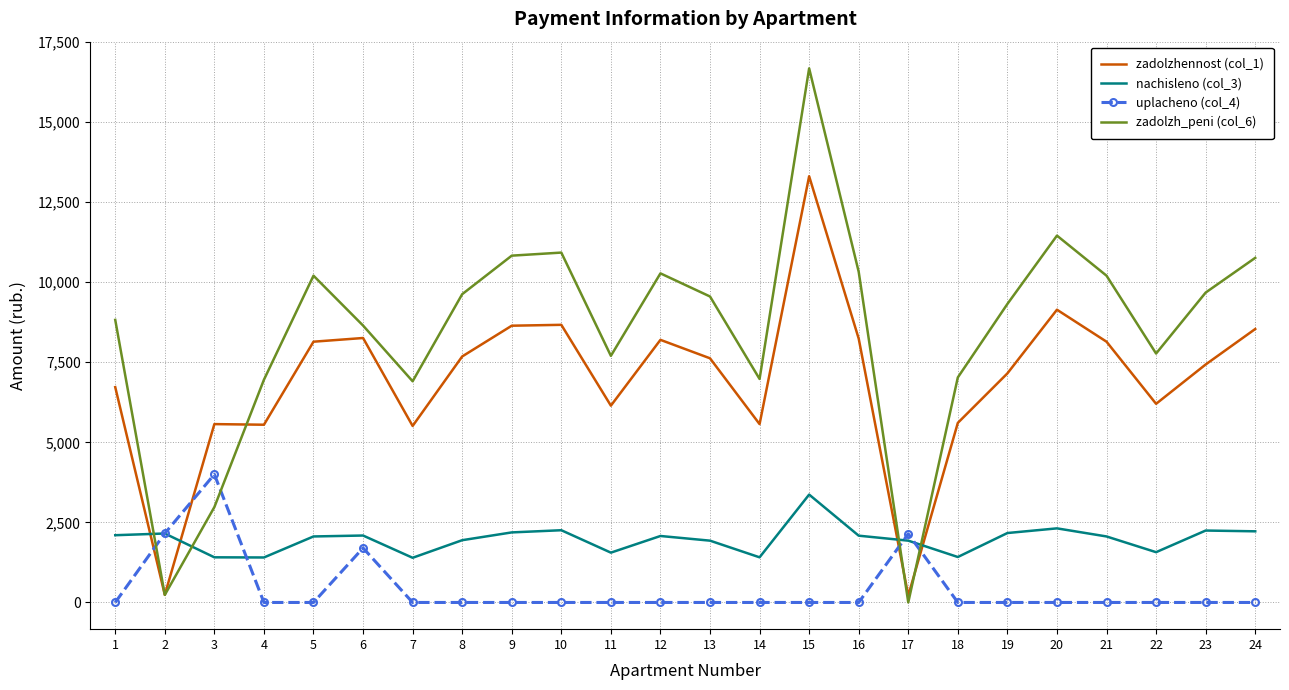

Where is the first local maximum for uplacheno (col_4)?

3